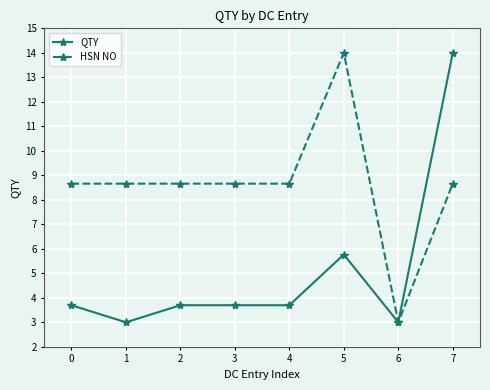

Where is the first local minimum for QTY?

1